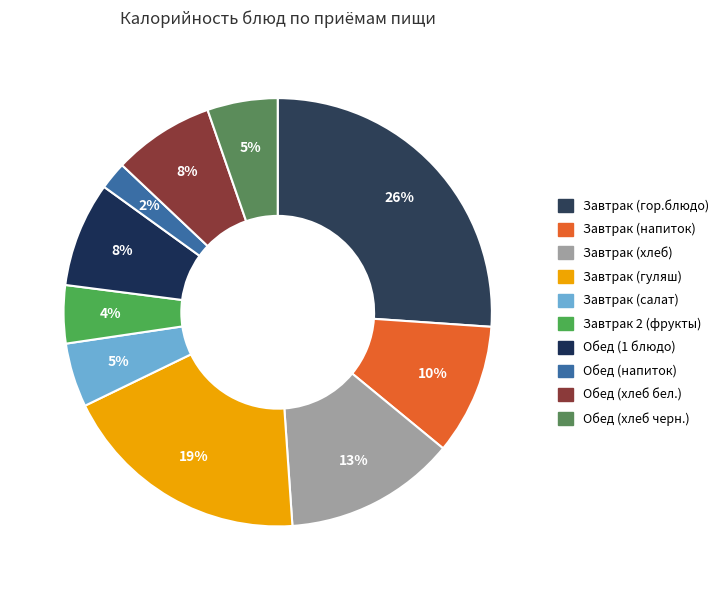

How many segments does this pie chart have?

10